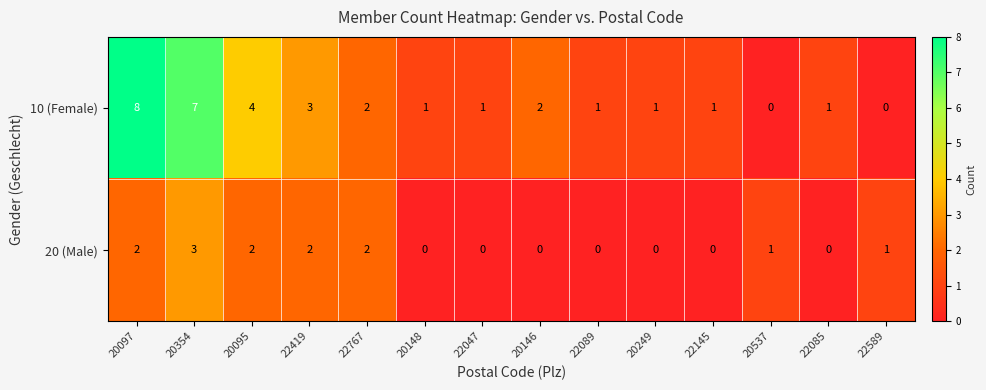

How many series are shown in this chart?

2